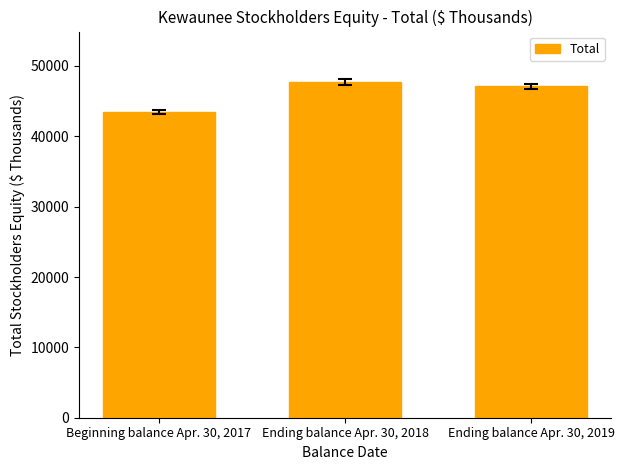

Reading right to left, transcribe all the data shown in this chart.

Ending balance Apr. 30, 2019=47100	Ending balance Apr. 30, 2018=47730	Beginning balance Apr. 30, 2017=43461